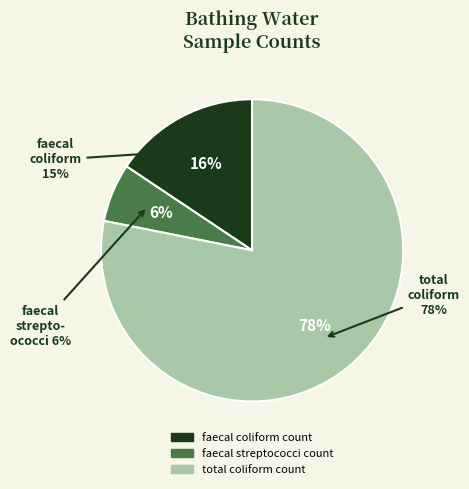

Between faecal streptococci count and faecal coliform count, which is larger?

faecal coliform count